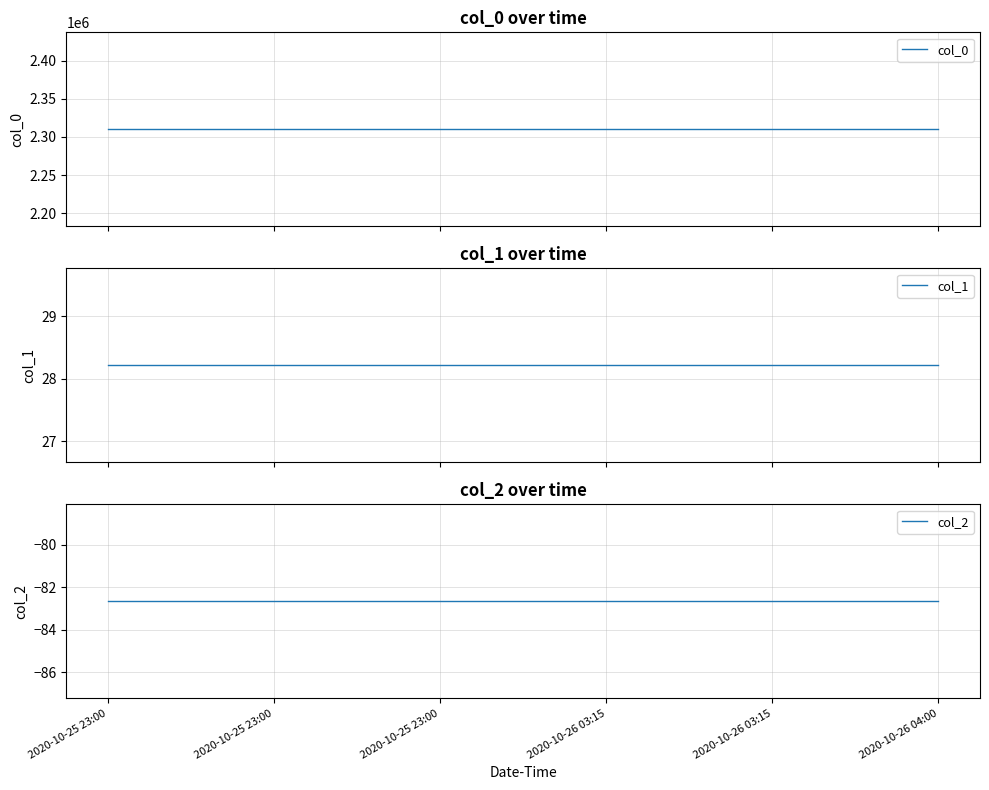

True or false: col_0 and col_2 cross at least once.

False